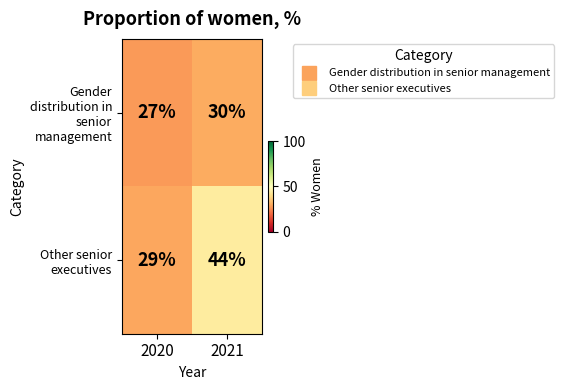

What is the difference between the maximum and minimum values in the Other senior executives series?

15